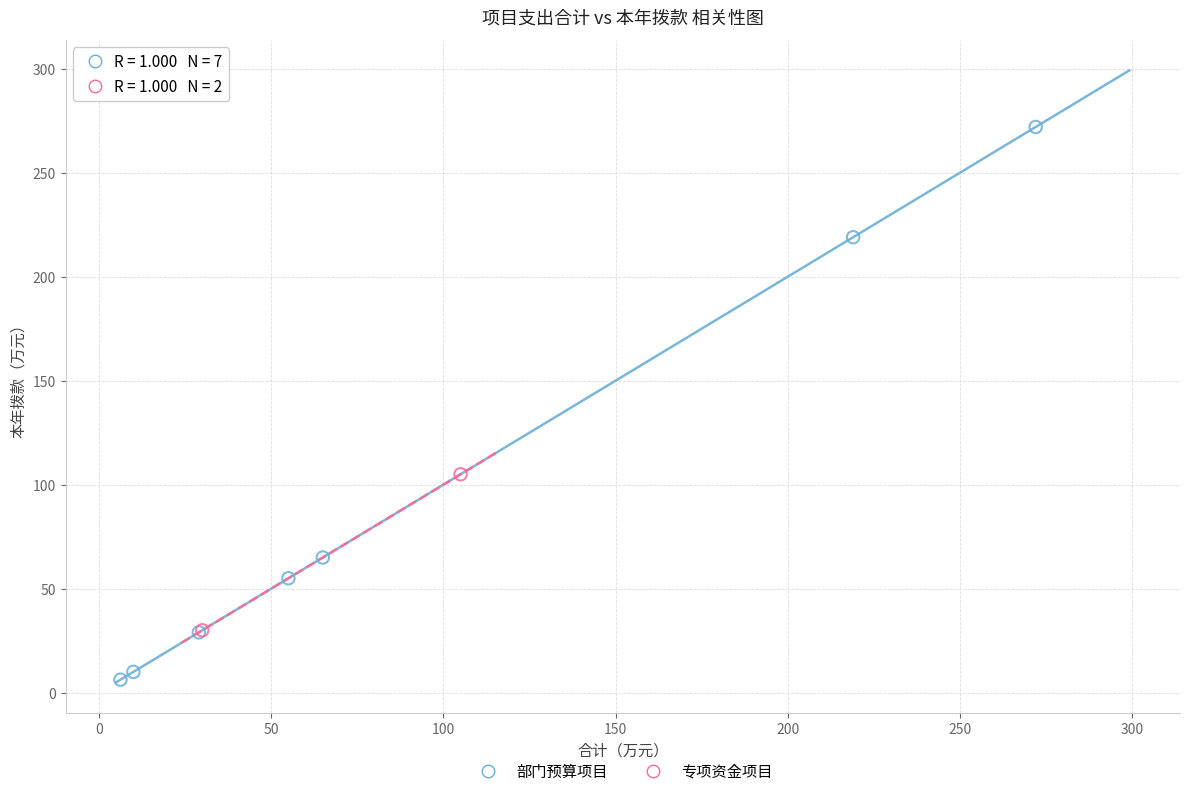

What are all the series names shown in the legend?

部门预算项目, 专项资金项目